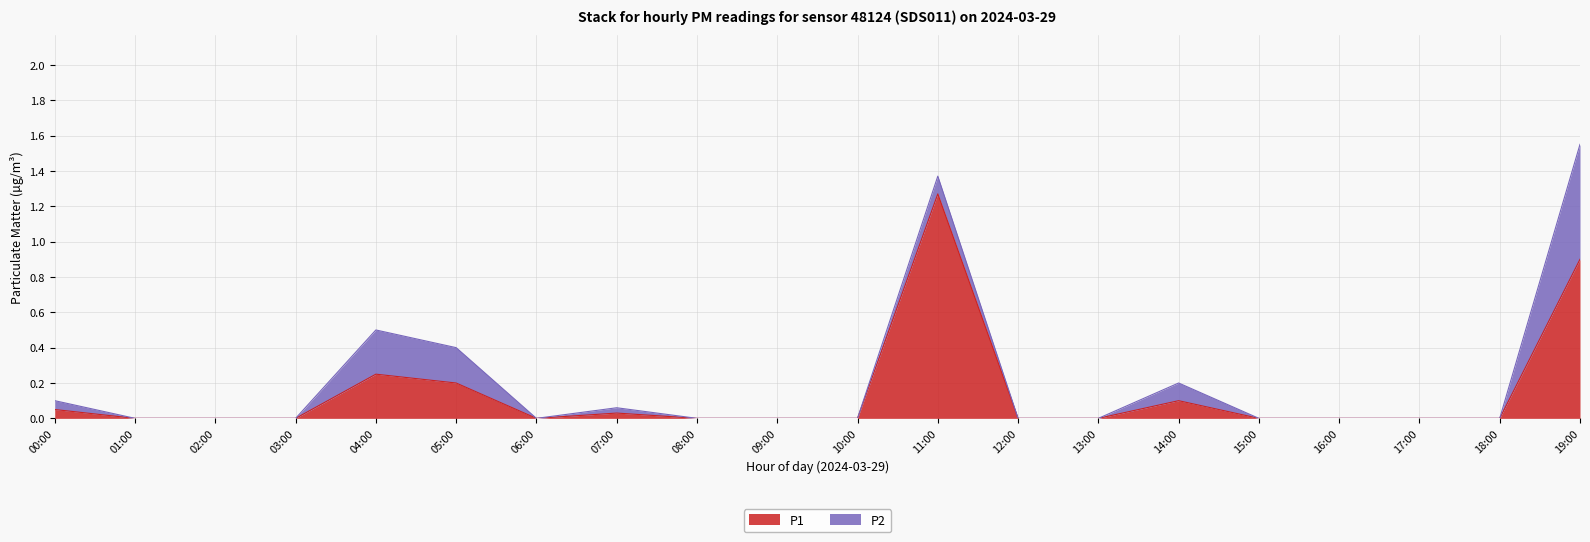

Reading left to right, what are all the values shown in this chart?

00:00=0.1	01:00=0.0	02:00=0.0	03:00=0.0	04:00=0.2	05:00=0.2	06:00=0.0	07:00=0.0	08:00=0.0	09:00=0.0	10:00=0.0	11:00=1.3	12:00=0.0	13:00=0.0	14:00=0.1	15:00=0.0	16:00=0.0	17:00=0.0	18:00=0.0	19:00=0.9